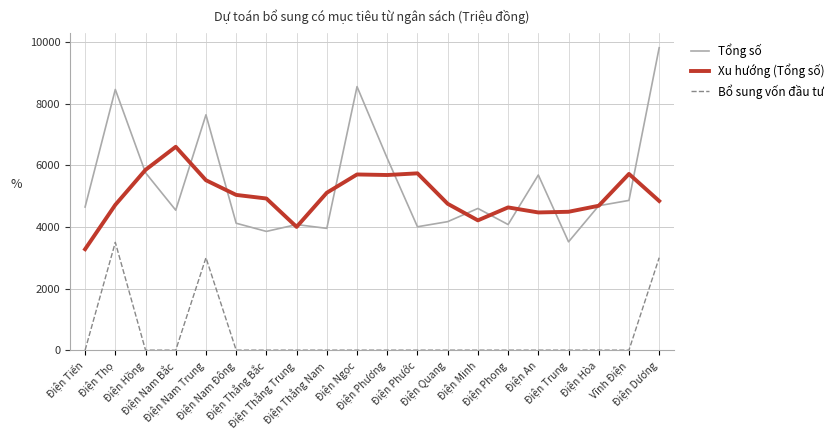

What is the average value of the Tổng số series?

5361.9